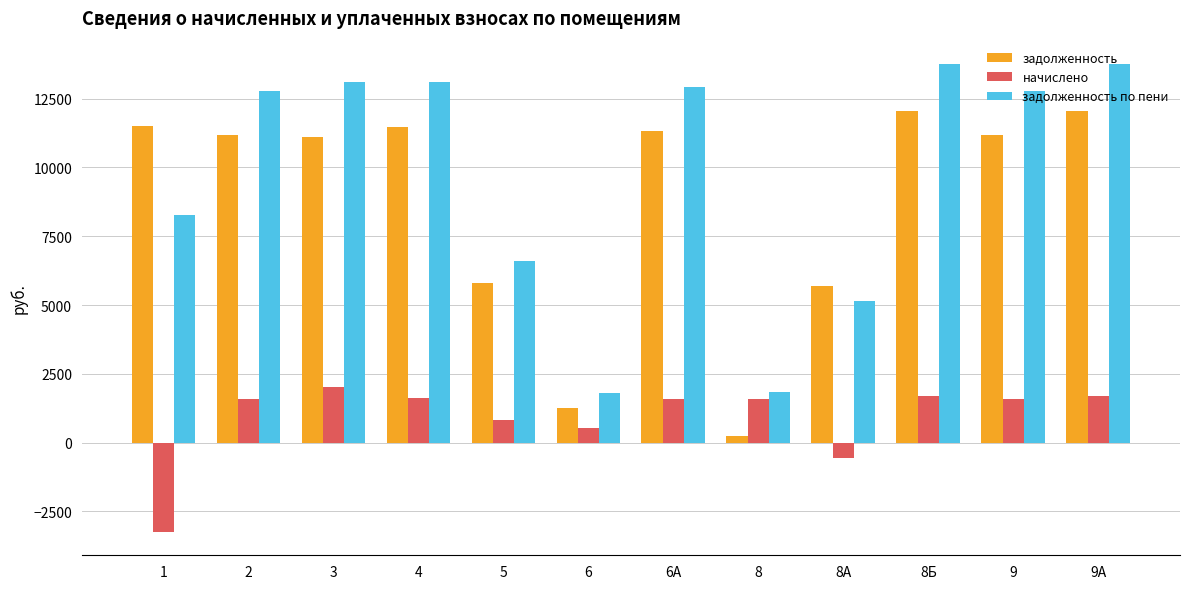

The value of начислено at 9 is 1578.5. True or false?

True